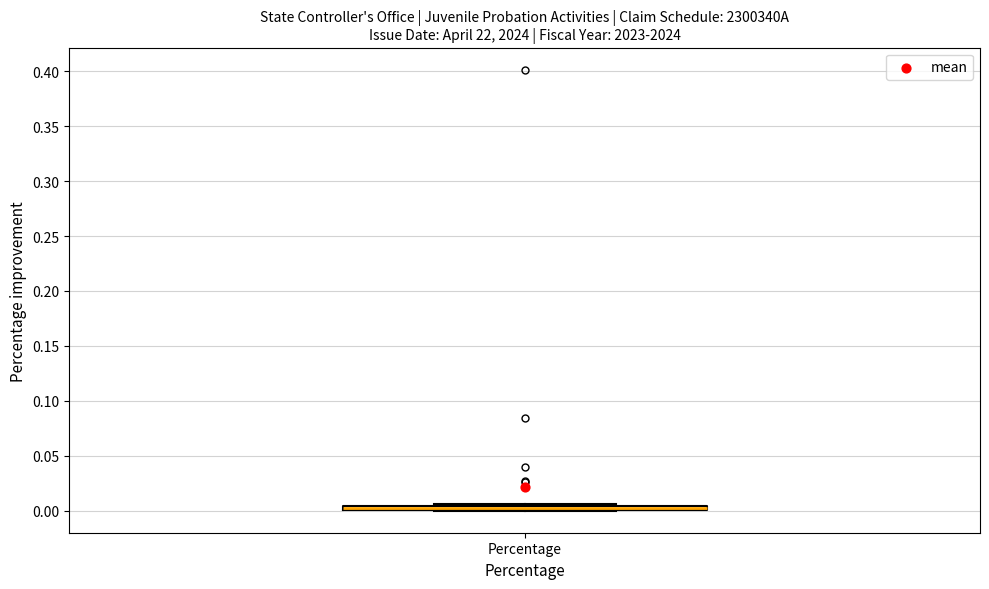

Where is the lower edge of the box for Percentage on the y-axis? The values are not printed on the chart, so give them approximately, as read against the axis.

0.000